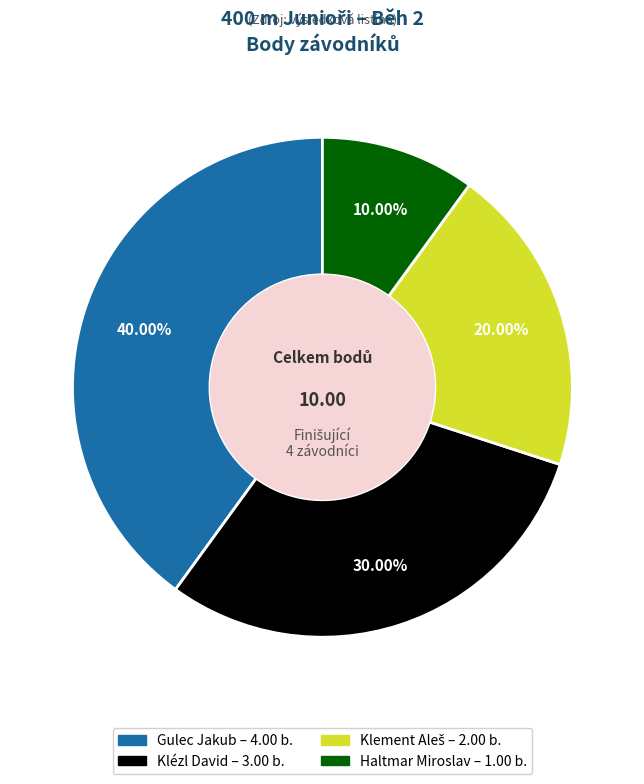

How many slices are in this pie chart?

4